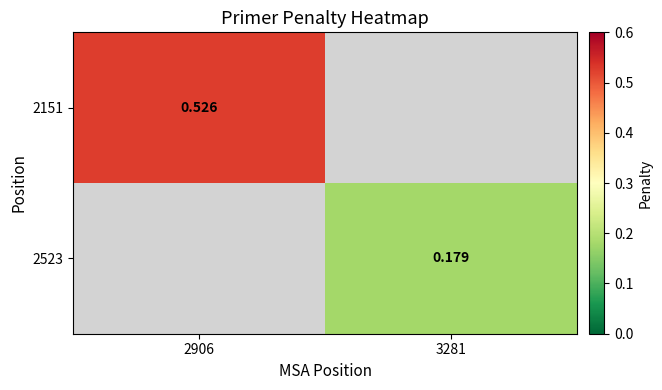

Is the value of 2151 at 2906 greater than the value of 2523 at 3281?

Yes